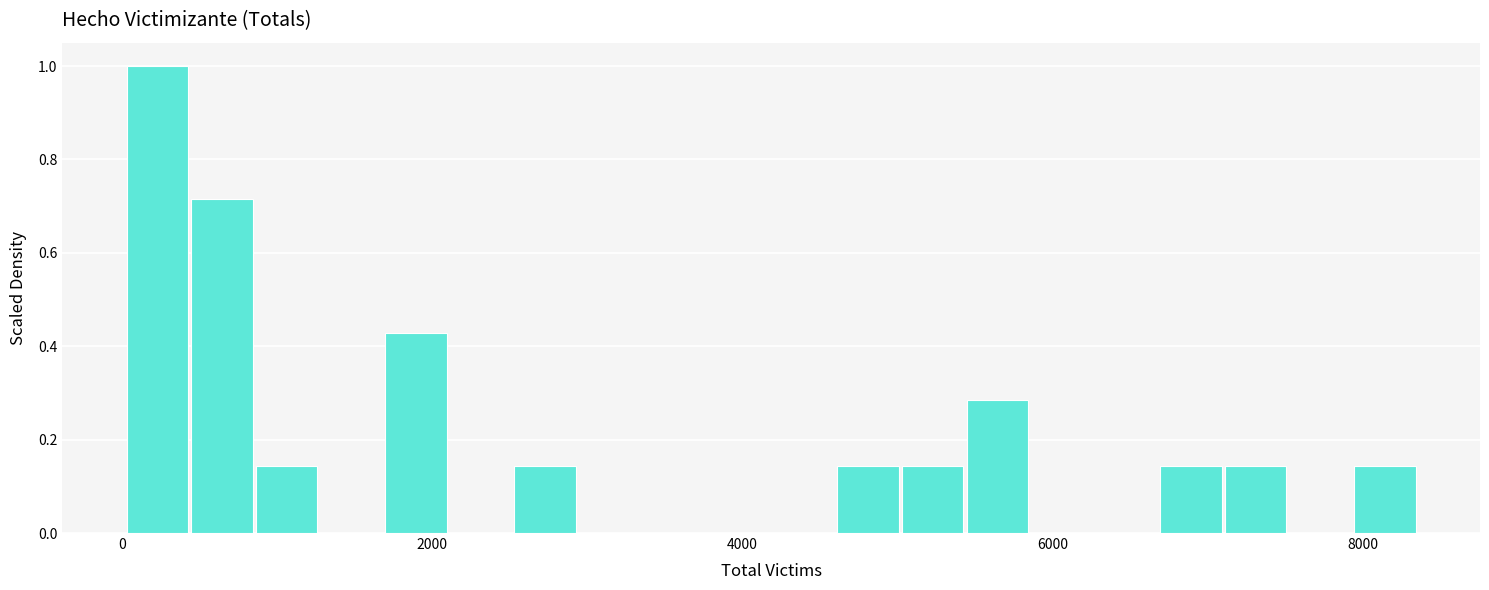

Read against the x-axis, roughly where is the centre of the tallest bar?

200